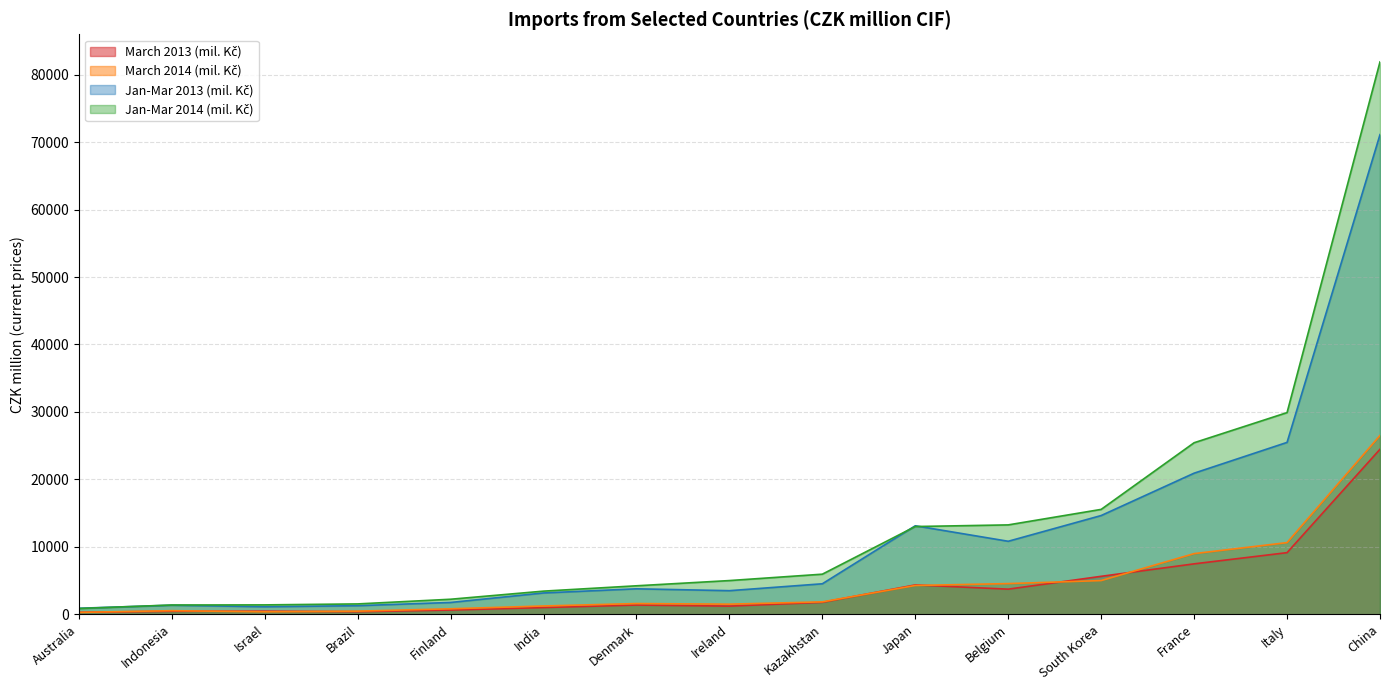

At which category is the sum across all series the highest?

China